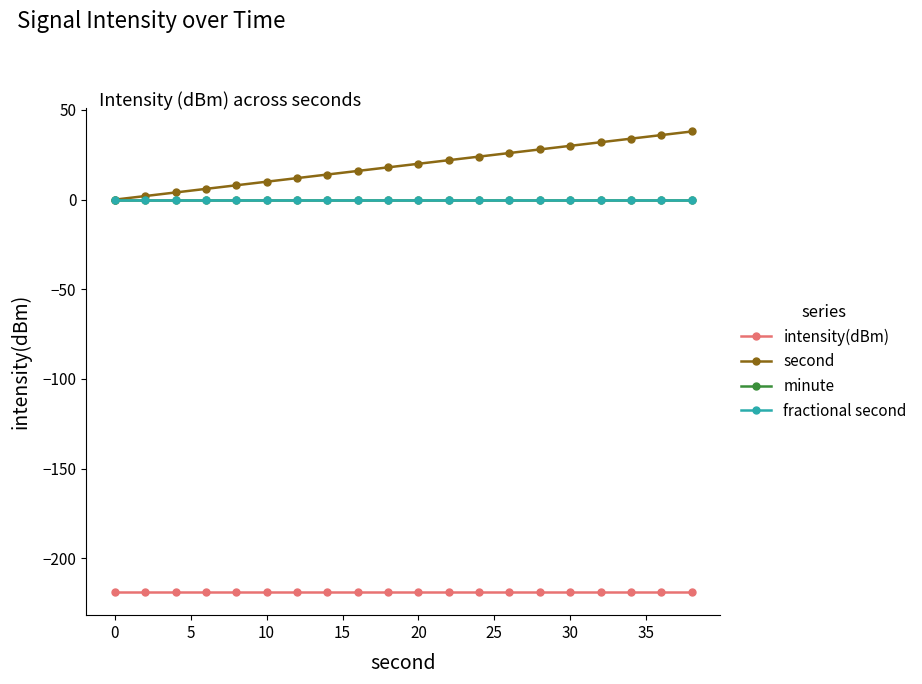

Does the chart have visible grid lines?

No